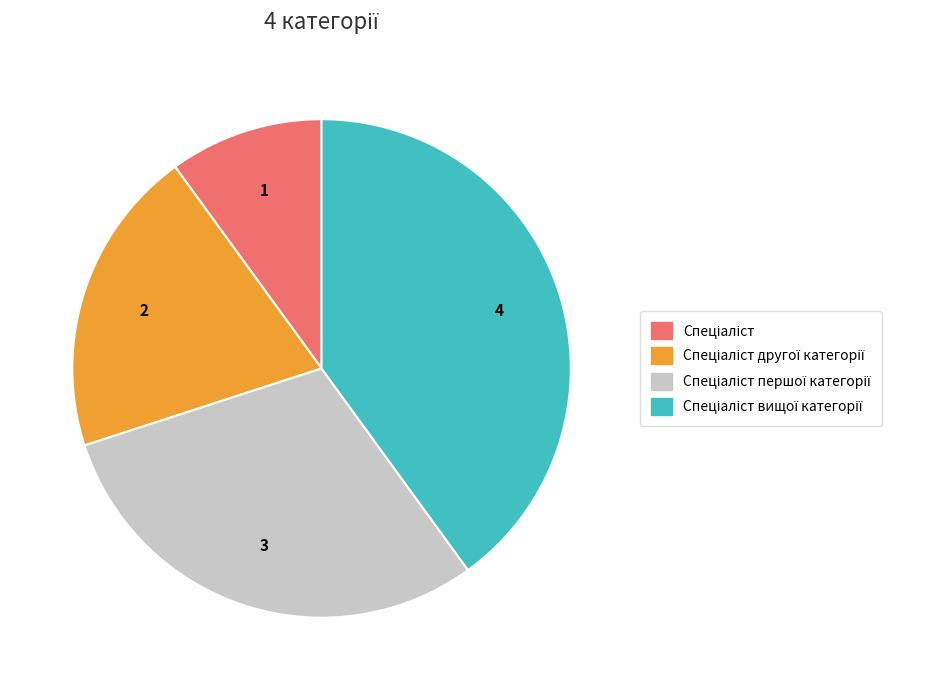

How many slices are in this pie chart?

4